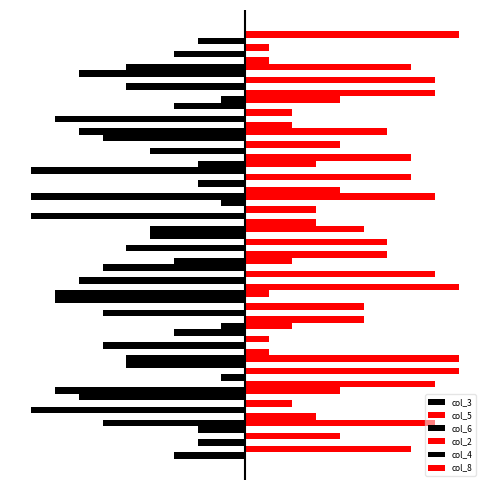

What is the difference between the second highest and second lowest values in the col_5 series?

7